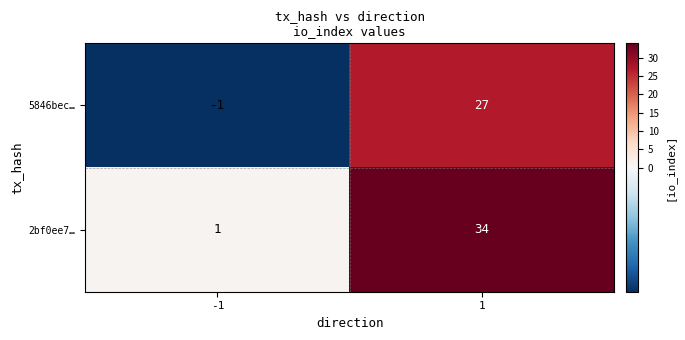

The 2bf0ee7… series shows 9 at 1. True or false?

False